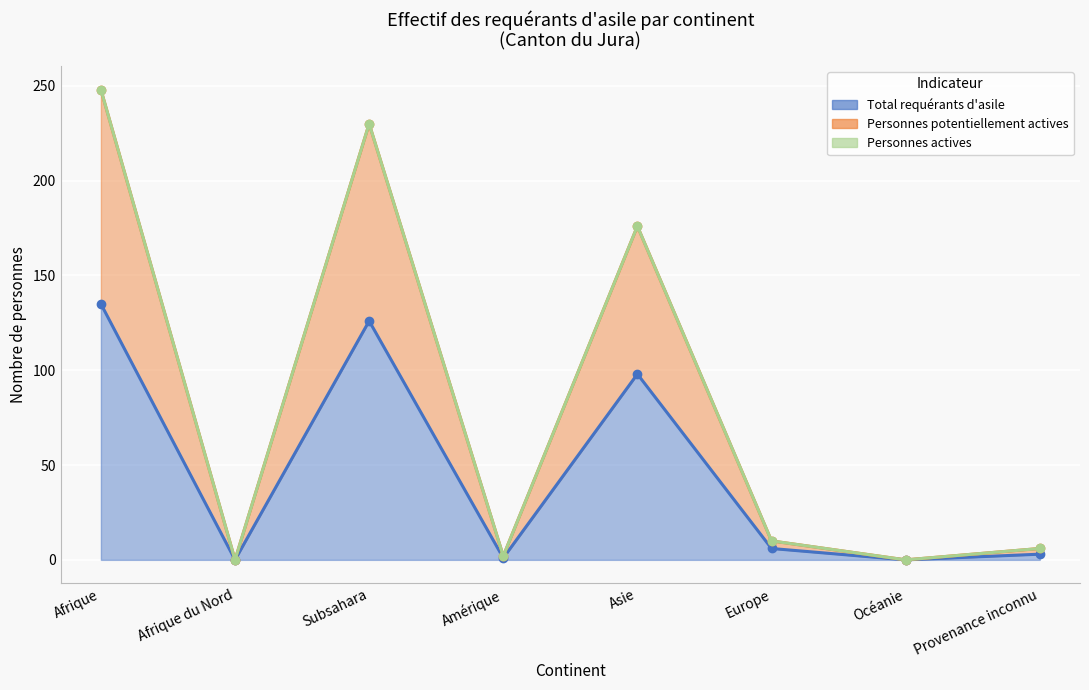

What value does the Total requérants d'asile series have at Asie, to the nearest 50?

100